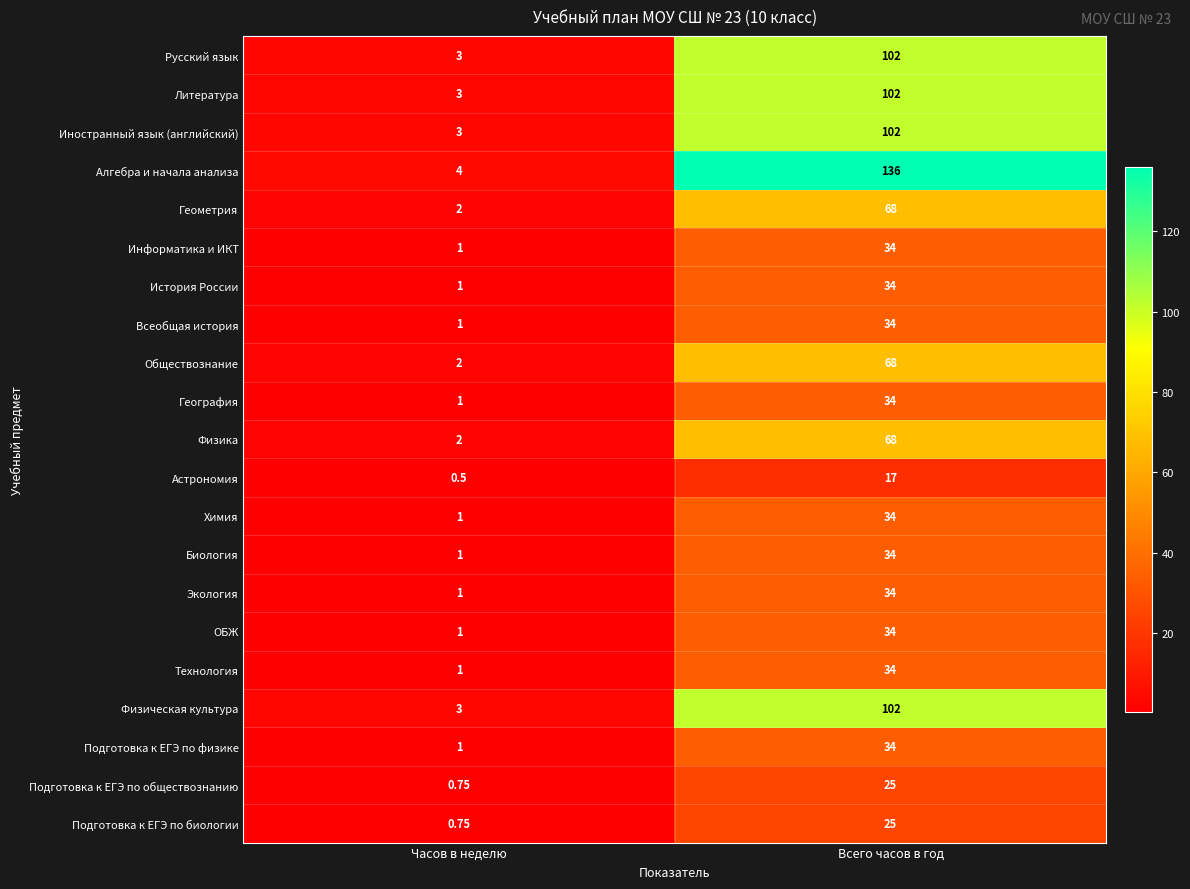

Which series has the largest range (max minus min)?

Алгебра и начала анализа